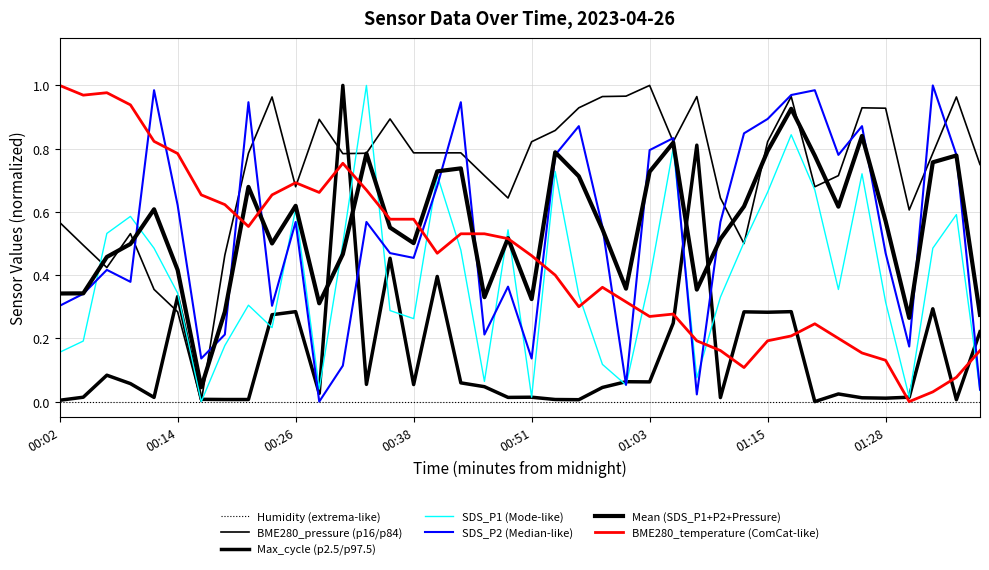

Does the chart have visible grid lines?

Yes